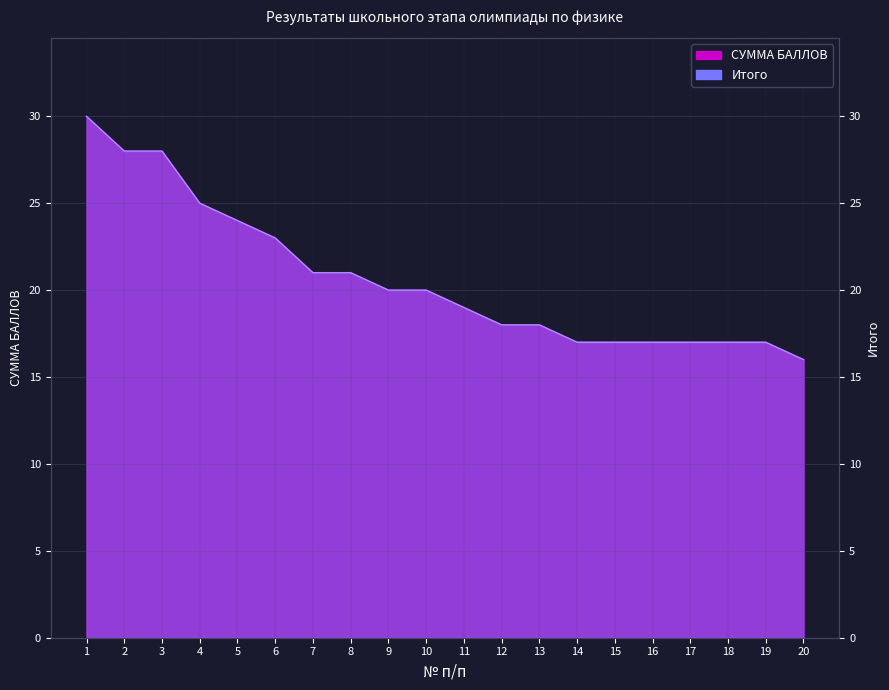

True or false: Итого and СУММА БАЛЛОВ intersect in this chart.

False